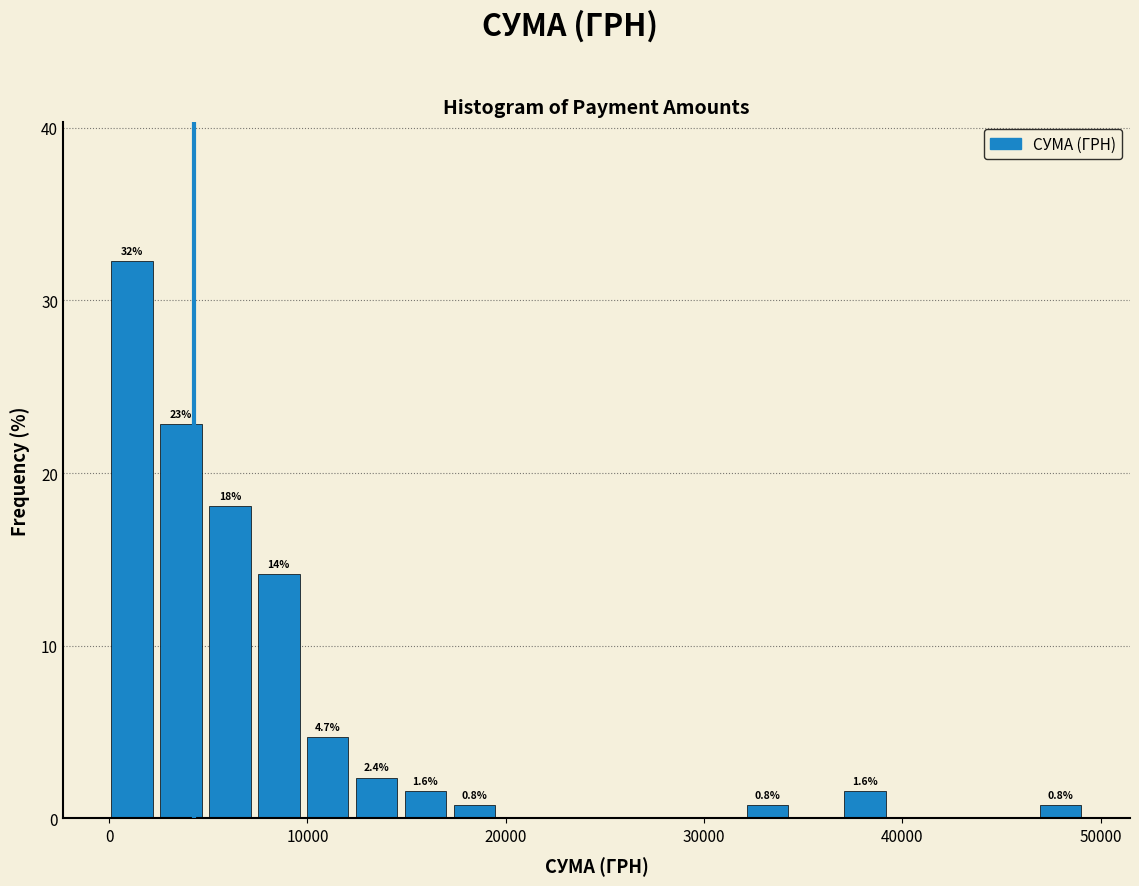

Read against the x-axis, roughly where is the centre of the tallest bar?

1000